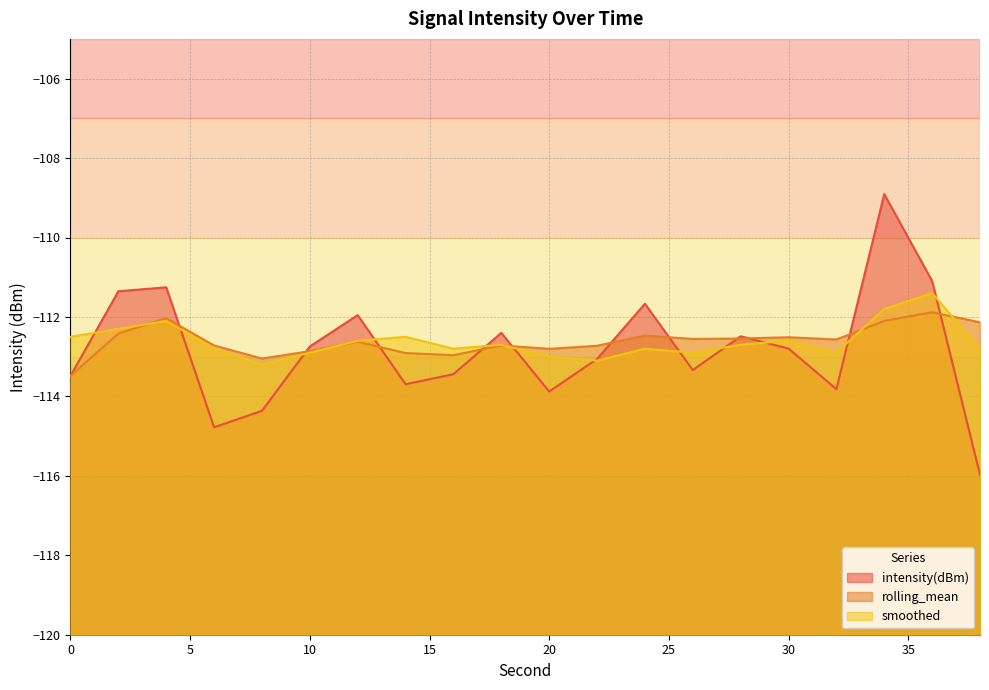

Which series has the widest spread of values?

intensity(dBm)